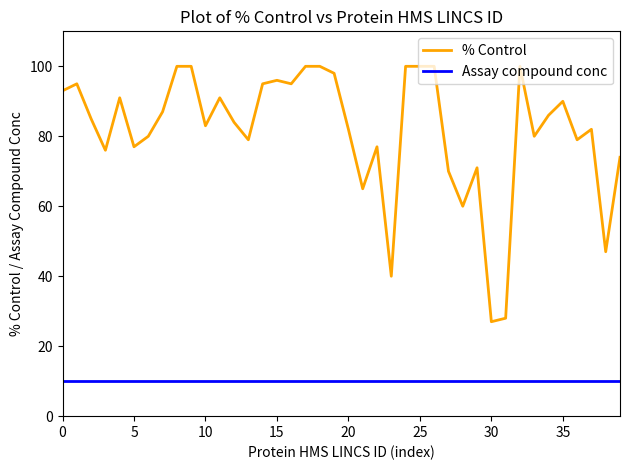

List the series in order of their peak value, lowest first.

Assay compound conc, % Control